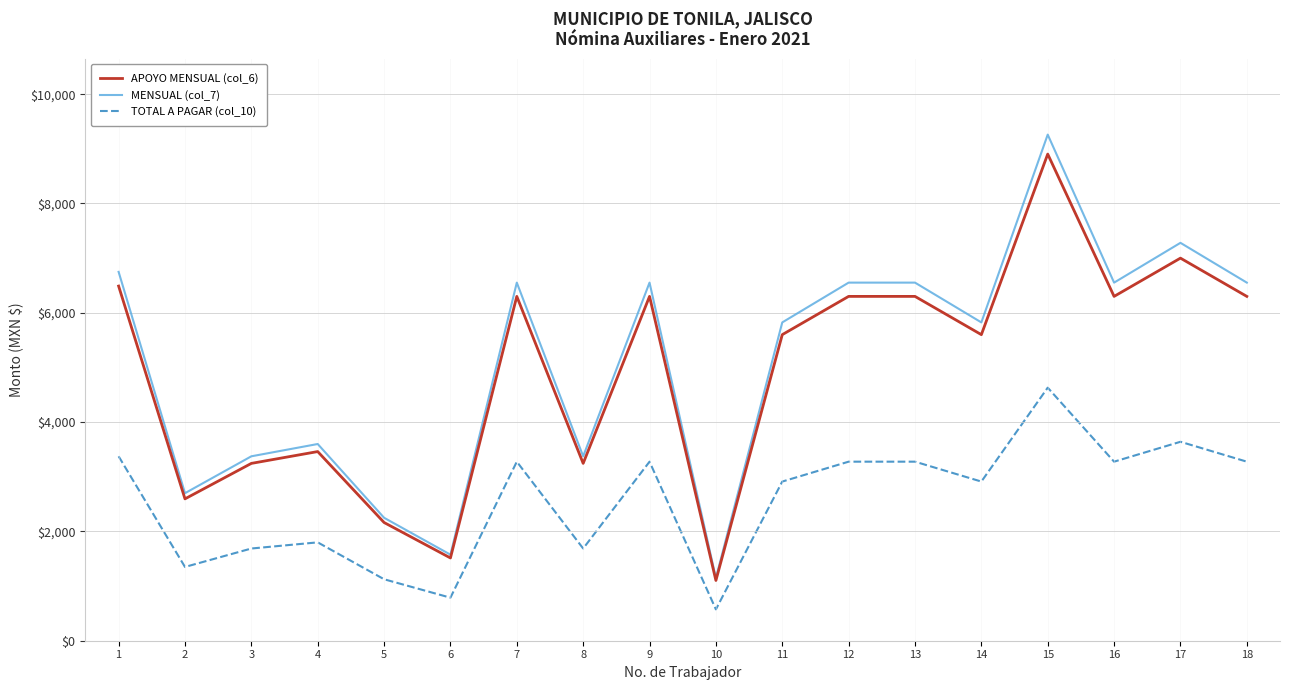

What is the total value across all series at 14?

14336.0